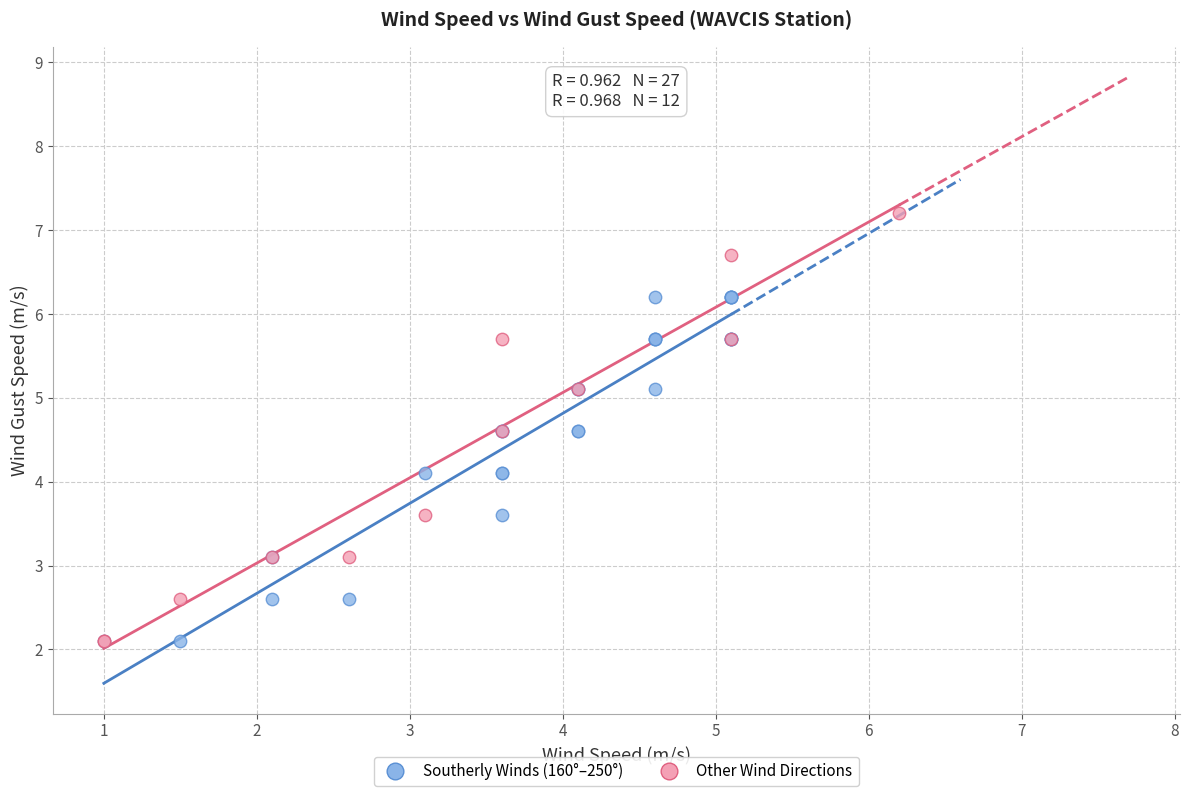

Which series has the largest Y range (max minus min)?

Other Wind Directions